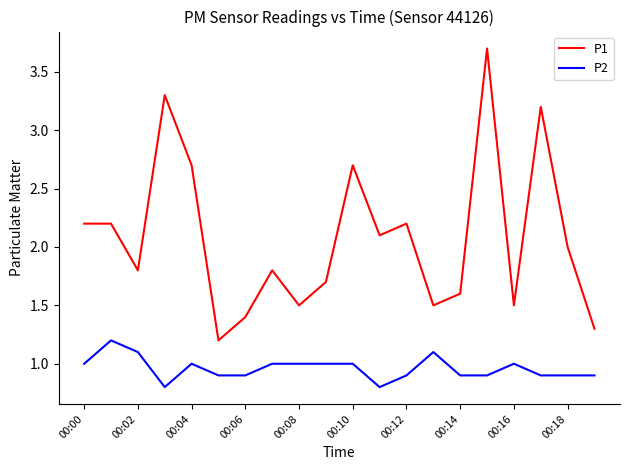

Which series has the largest total across all categories?

P1